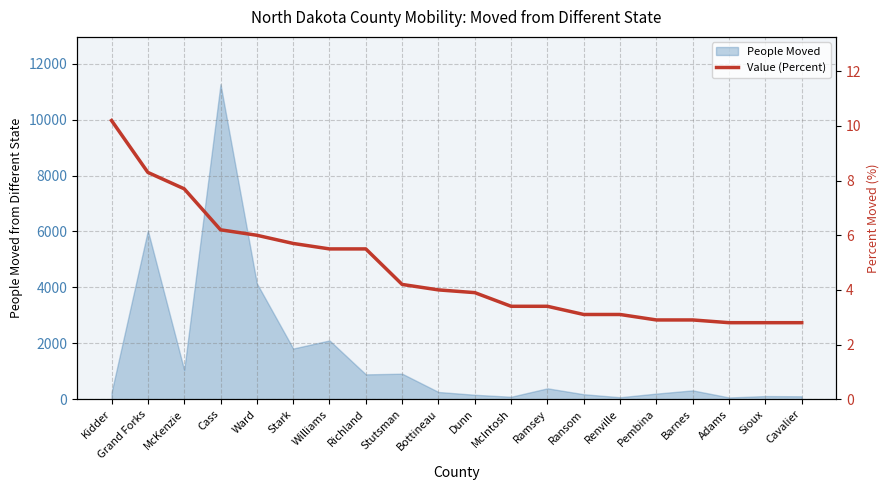

What is the label of the 11th point from the right?

Bottineau